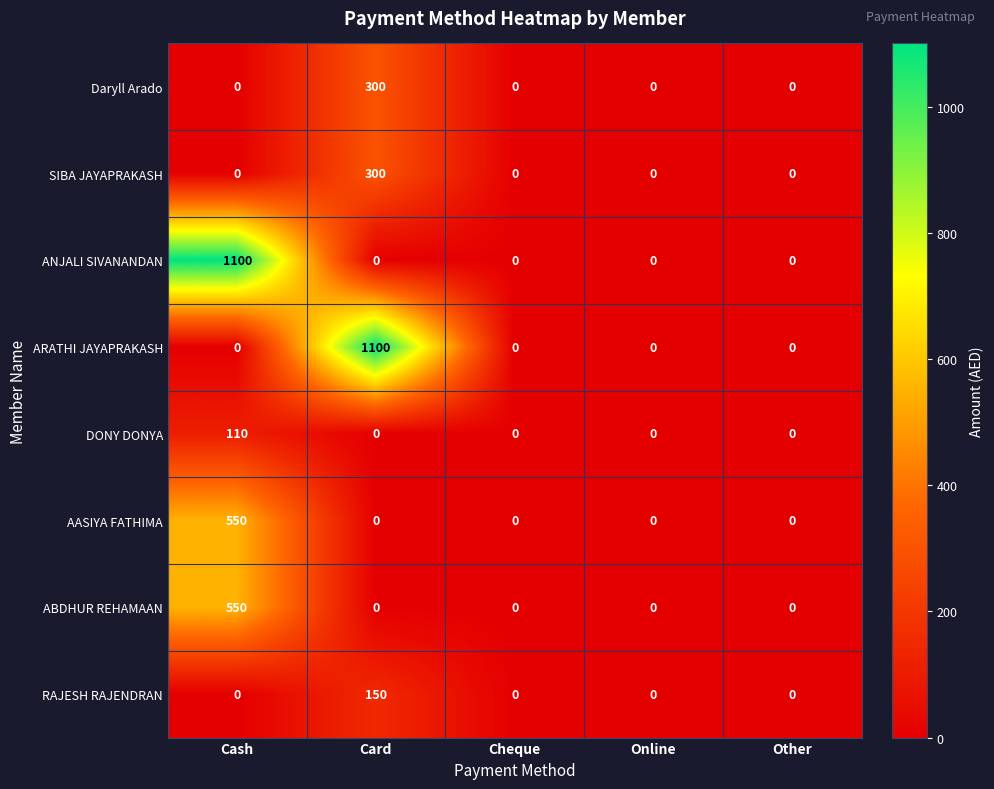

What is the average value of the DONY DONYA series?

22